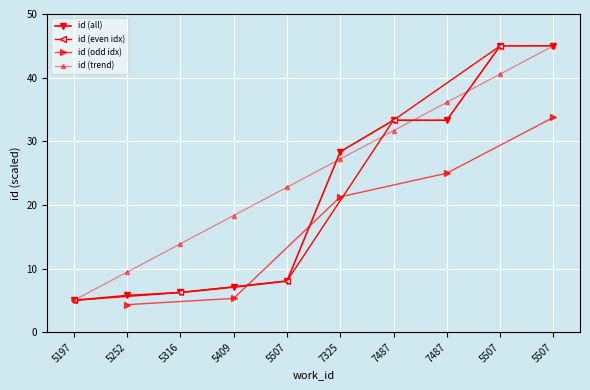

True or false: the data shows 45.0 at 7487.

False